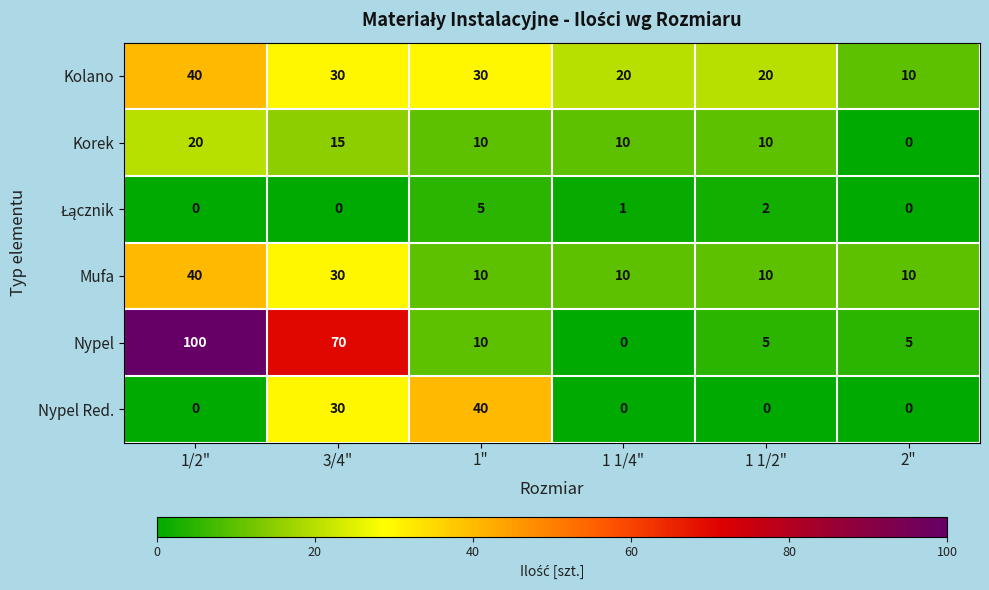

The Nypel Red. series shows -14 at 1/2". True or false?

False